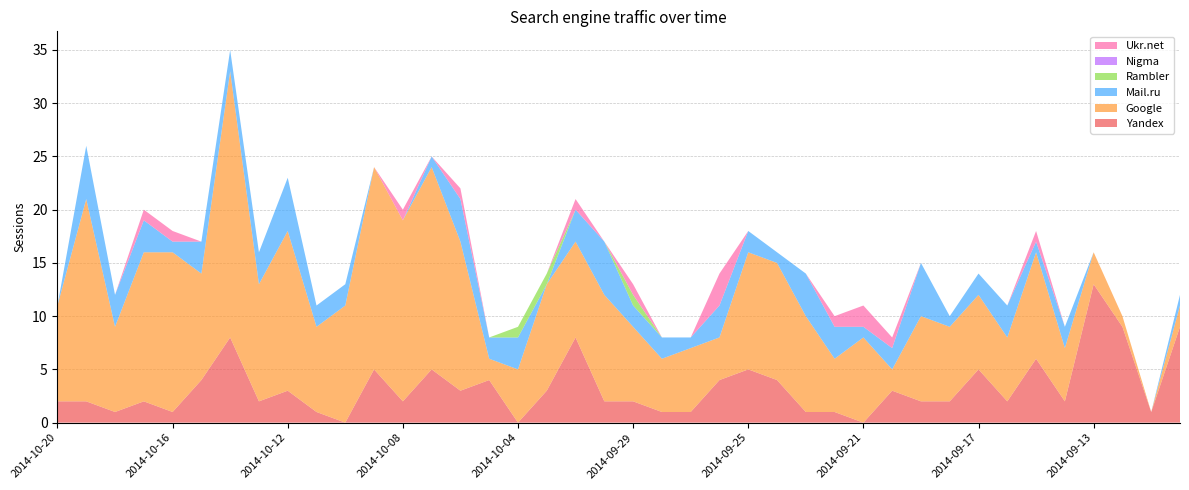

Reading right to left, list all the values displayed in this chart.

Yandex: 2014-09-09=9	2014-09-10=1	2014-09-12=9	2014-09-13=13	2014-09-14=2	2014-09-15=6	2014-09-16=2	2014-09-17=5	2014-09-18=2	2014-09-19=2	2014-09-20=3	2014-09-21=0	2014-09-22=1	2014-09-23=1	2014-09-24=4	2014-09-25=5	2014-09-26=4	2014-09-27=1	2014-09-28=1	2014-09-29=2	2014-10-01=2	2014-10-02=8	2014-10-03=3	2014-10-04=0	2014-10-05=4	2014-10-06=3	2014-10-07=5	2014-10-08=2	2014-10-09=5	2014-10-10=0	2014-10-11=1	2014-10-12=3	2014-10-13=2	2014-10-14=8	2014-10-15=4	2014-10-16=1	2014-10-17=2	2014-10-18=1	2014-10-19=2	2014-10-20=2
Google: 2014-09-09=2	2014-09-10=0	2014-09-12=1	2014-09-13=3	2014-09-14=5	2014-09-15=10	2014-09-16=6	2014-09-17=7	2014-09-18=7	2014-09-19=8	2014-09-20=2	2014-09-21=8	2014-09-22=5	2014-09-23=9	2014-09-24=11	2014-09-25=11	2014-09-26=4	2014-09-27=6	2014-09-28=5	2014-09-29=7	2014-10-01=10	2014-10-02=9	2014-10-03=10	2014-10-04=5	2014-10-05=2	2014-10-06=14	2014-10-07=19	2014-10-08=17	2014-10-09=19	2014-10-10=11	2014-10-11=8	2014-10-12=15	2014-10-13=11	2014-10-14=25	2014-10-15=10	2014-10-16=15	2014-10-17=14	2014-10-18=8	2014-10-19=19	2014-10-20=9
Mail.ru: 2014-09-09=1	2014-09-10=0	2014-09-12=0	2014-09-13=0	2014-09-14=2	2014-09-15=1	2014-09-16=3	2014-09-17=2	2014-09-18=1	2014-09-19=5	2014-09-20=2	2014-09-21=1	2014-09-22=3	2014-09-23=4	2014-09-24=1	2014-09-25=2	2014-09-26=3	2014-09-27=1	2014-09-28=2	2014-09-29=2	2014-10-01=5	2014-10-02=3	2014-10-03=0	2014-10-04=3	2014-10-05=2	2014-10-06=4	2014-10-07=1	2014-10-08=0	2014-10-09=0	2014-10-10=2	2014-10-11=2	2014-10-12=5	2014-10-13=3	2014-10-14=2	2014-10-15=3	2014-10-16=1	2014-10-17=3	2014-10-18=3	2014-10-19=5	2014-10-20=0
Rambler: 2014-09-09=0	2014-09-10=0	2014-09-12=0	2014-09-13=0	2014-09-14=0	2014-09-15=0	2014-09-16=0	2014-09-17=0	2014-09-18=0	2014-09-19=0	2014-09-20=0	2014-09-21=0	2014-09-22=0	2014-09-23=0	2014-09-24=0	2014-09-25=0	2014-09-26=0	2014-09-27=0	2014-09-28=0	2014-09-29=1	2014-10-01=0	2014-10-02=0	2014-10-03=1	2014-10-04=1	2014-10-05=0	2014-10-06=0	2014-10-07=0	2014-10-08=0	2014-10-09=0	2014-10-10=0	2014-10-11=0	2014-10-12=0	2014-10-13=0	2014-10-14=0	2014-10-15=0	2014-10-16=0	2014-10-17=0	2014-10-18=0	2014-10-19=0	2014-10-20=0
Nigma: 2014-09-09=0	2014-09-10=0	2014-09-12=0	2014-09-13=0	2014-09-14=0	2014-09-15=0	2014-09-16=0	2014-09-17=0	2014-09-18=0	2014-09-19=0	2014-09-20=0	2014-09-21=0	2014-09-22=0	2014-09-23=0	2014-09-24=0	2014-09-25=0	2014-09-26=0	2014-09-27=0	2014-09-28=0	2014-09-29=0	2014-10-01=0	2014-10-02=0	2014-10-03=0	2014-10-04=0	2014-10-05=0	2014-10-06=0	2014-10-07=0	2014-10-08=0	2014-10-09=0	2014-10-10=0	2014-10-11=0	2014-10-12=0	2014-10-13=0	2014-10-14=0	2014-10-15=0	2014-10-16=0	2014-10-17=0	2014-10-18=0	2014-10-19=0	2014-10-20=0
Ukr.net: 2014-09-09=0	2014-09-10=0	2014-09-12=0	2014-09-13=0	2014-09-14=0	2014-09-15=1	2014-09-16=0	2014-09-17=0	2014-09-18=0	2014-09-19=0	2014-09-20=1	2014-09-21=2	2014-09-22=1	2014-09-23=0	2014-09-24=0	2014-09-25=0	2014-09-26=3	2014-09-27=0	2014-09-28=0	2014-09-29=1	2014-10-01=0	2014-10-02=1	2014-10-03=0	2014-10-04=0	2014-10-05=0	2014-10-06=1	2014-10-07=0	2014-10-08=1	2014-10-09=0	2014-10-10=0	2014-10-11=0	2014-10-12=0	2014-10-13=0	2014-10-14=0	2014-10-15=0	2014-10-16=1	2014-10-17=1	2014-10-18=0	2014-10-19=0	2014-10-20=0